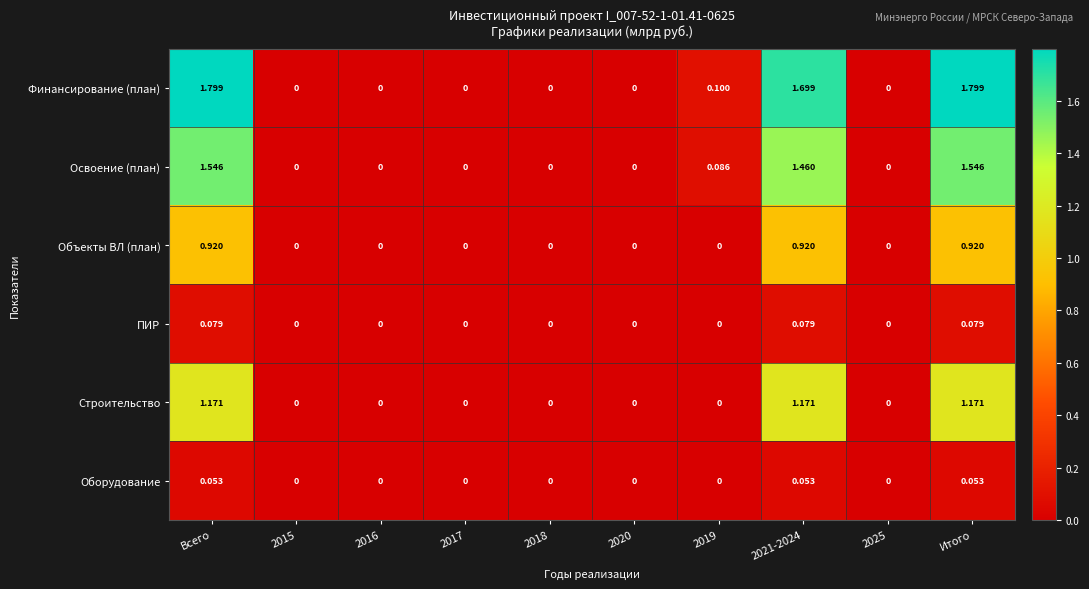

Which series has the largest range (max minus min)?

Финансирование (план)